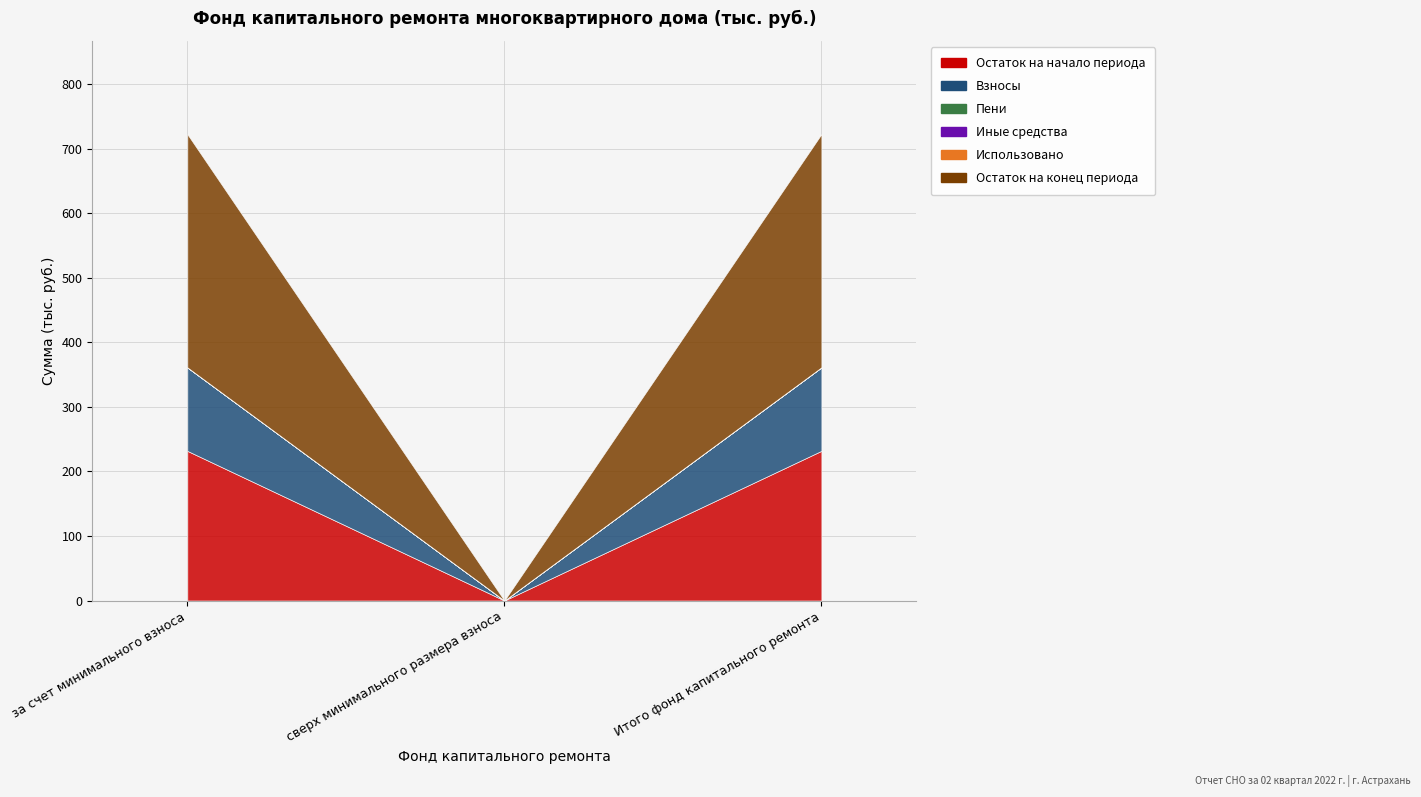

What is the label of the 1st point from the left?

за счет минимального взноса